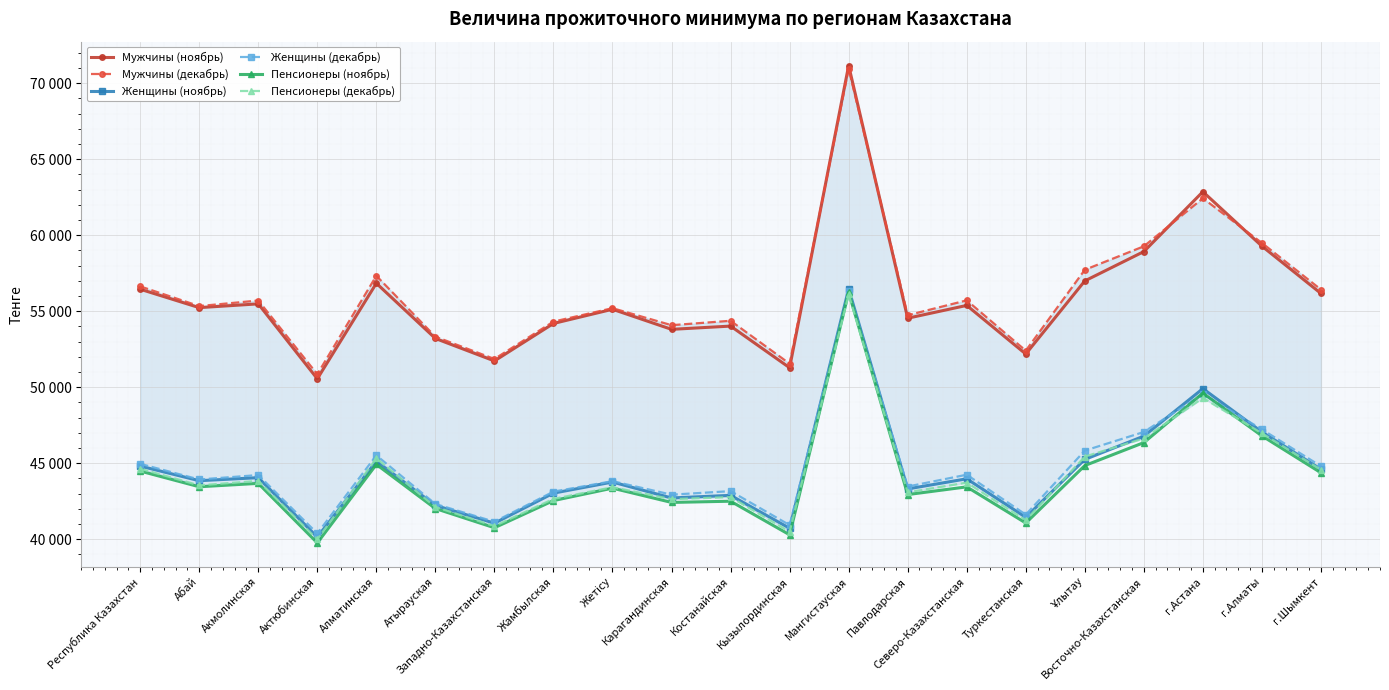

Which series changed the most between Западно-Казахстанская and Мангистауская?

Мужчины (ноябрь)